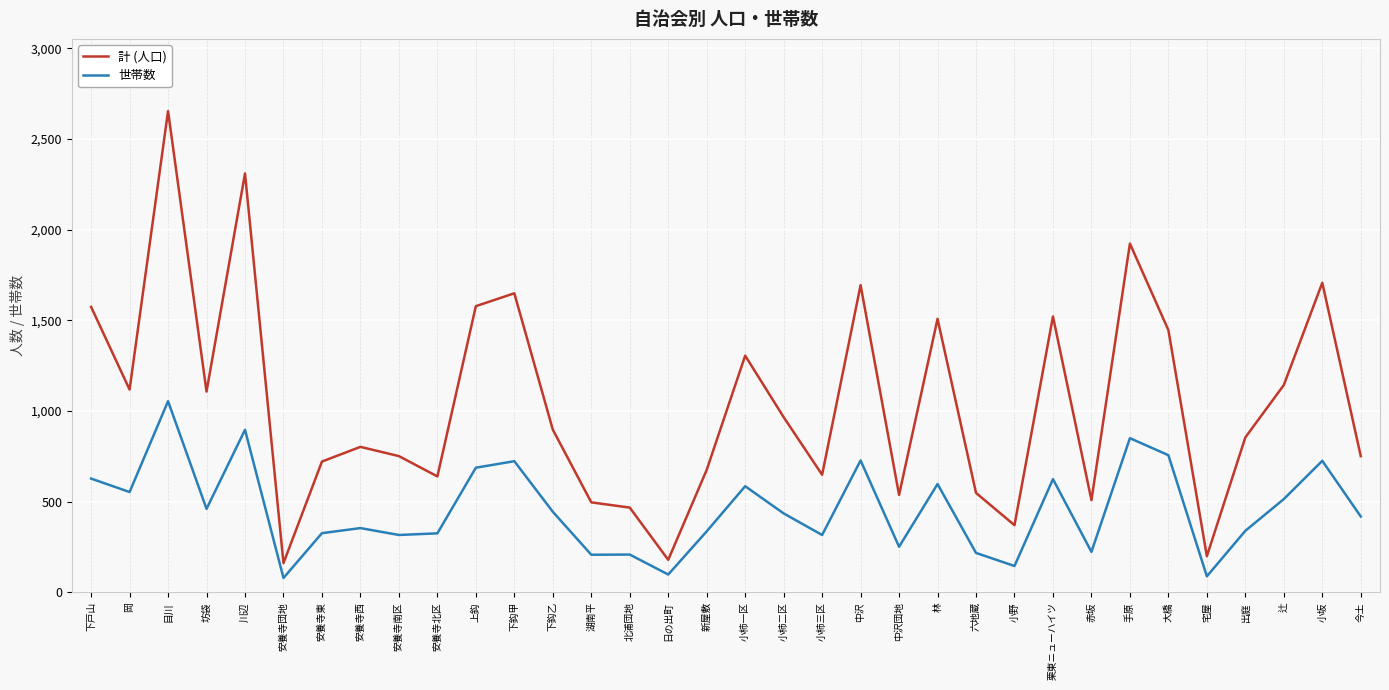

How many lines are shown in the chart?

2